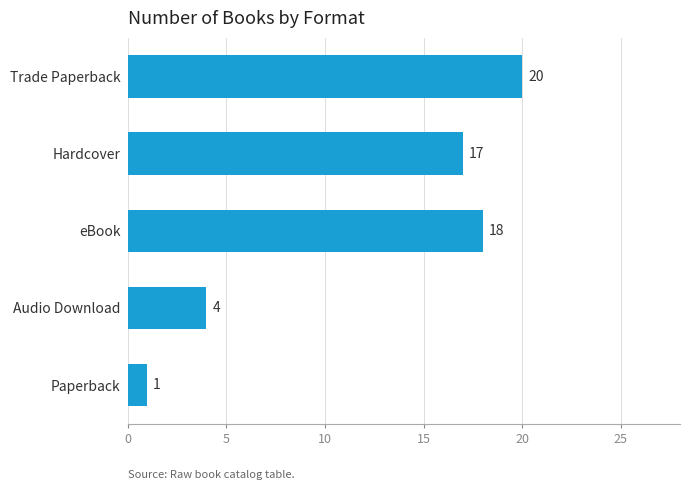

Where is the data nearest to the value 10?

Audio Download